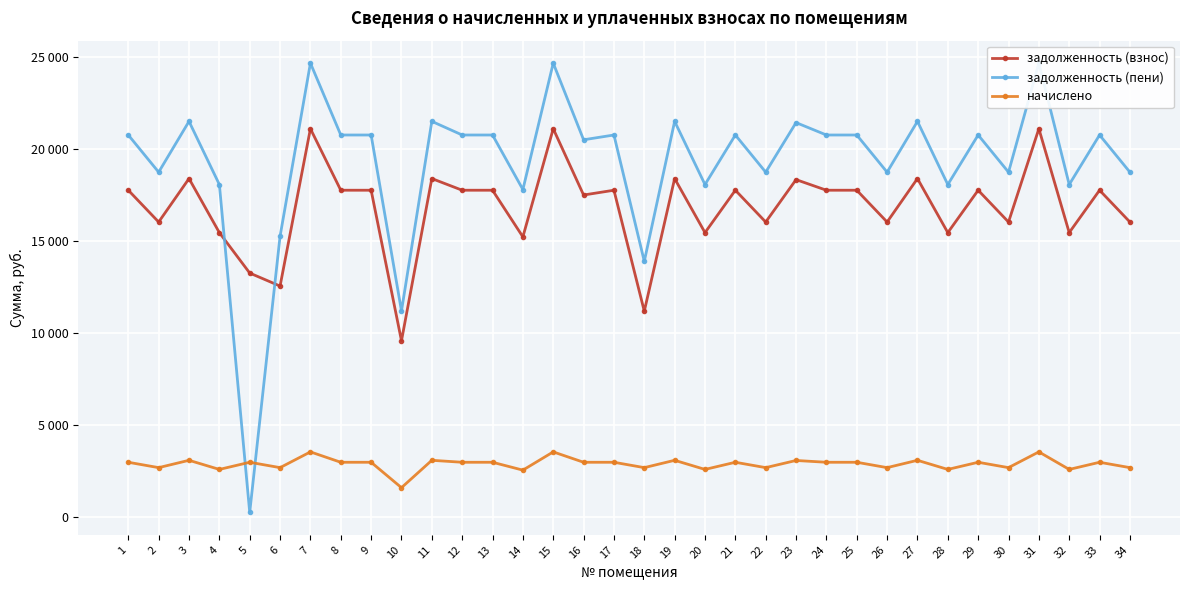

Where do задолженность (взнос) and задолженность (пени) first cross each other?

4 and 5